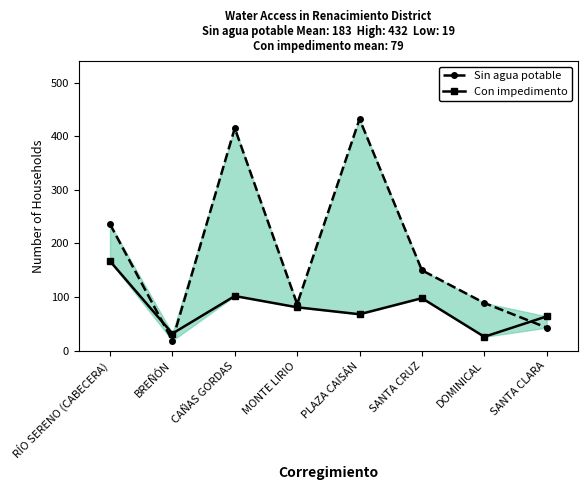

At which label is Sin agua potable closest to 225?

RÍO SERENO (CABECERA)